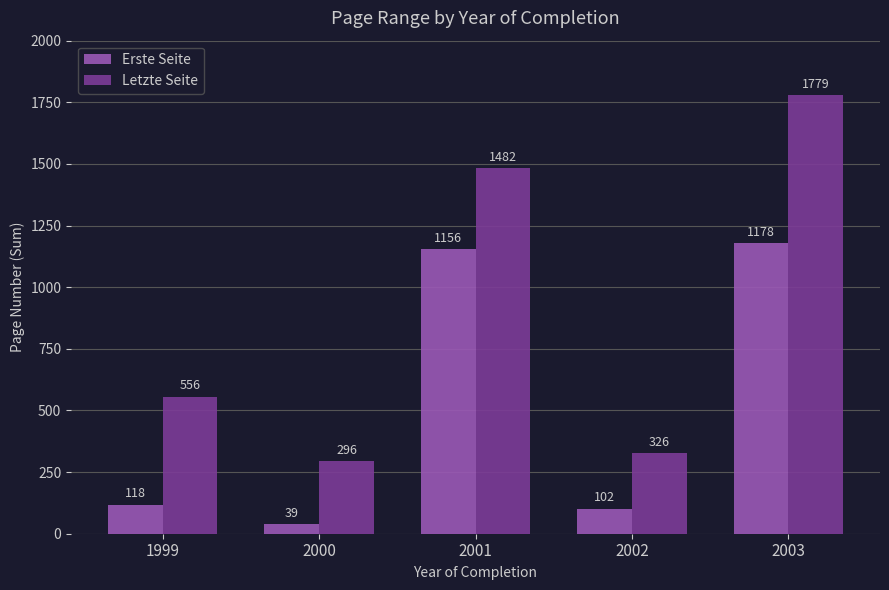

How many distinct data groups are displayed?

2